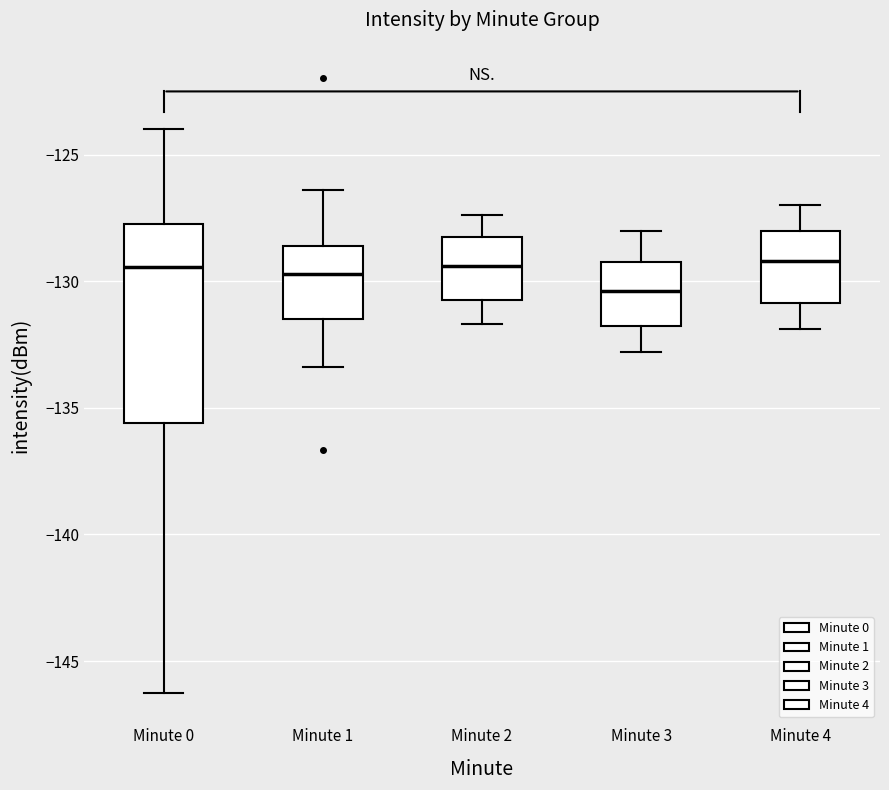

Reading left to right, transcribe this box plot: for each box, give where its median line is, the range the box spans, and where its two whiskers end, as read against the y-axis. The values are not printed on the chart, so give them approximately, as read against the axis.

Minute 0: median -129.5, box -135.5 to -127.5, whiskers -146.0 to -124.0
Minute 1: median -129.5, box -131.5 to -128.5, whiskers -133.5 to -126.5
Minute 2: median -129.5, box -130.5 to -128.0, whiskers -131.5 to -127.5
Minute 3: median -130.5, box -131.5 to -129.0, whiskers -133.0 to -128.0
Minute 4: median -129.0, box -131.0 to -128.0, whiskers -132.0 to -127.0